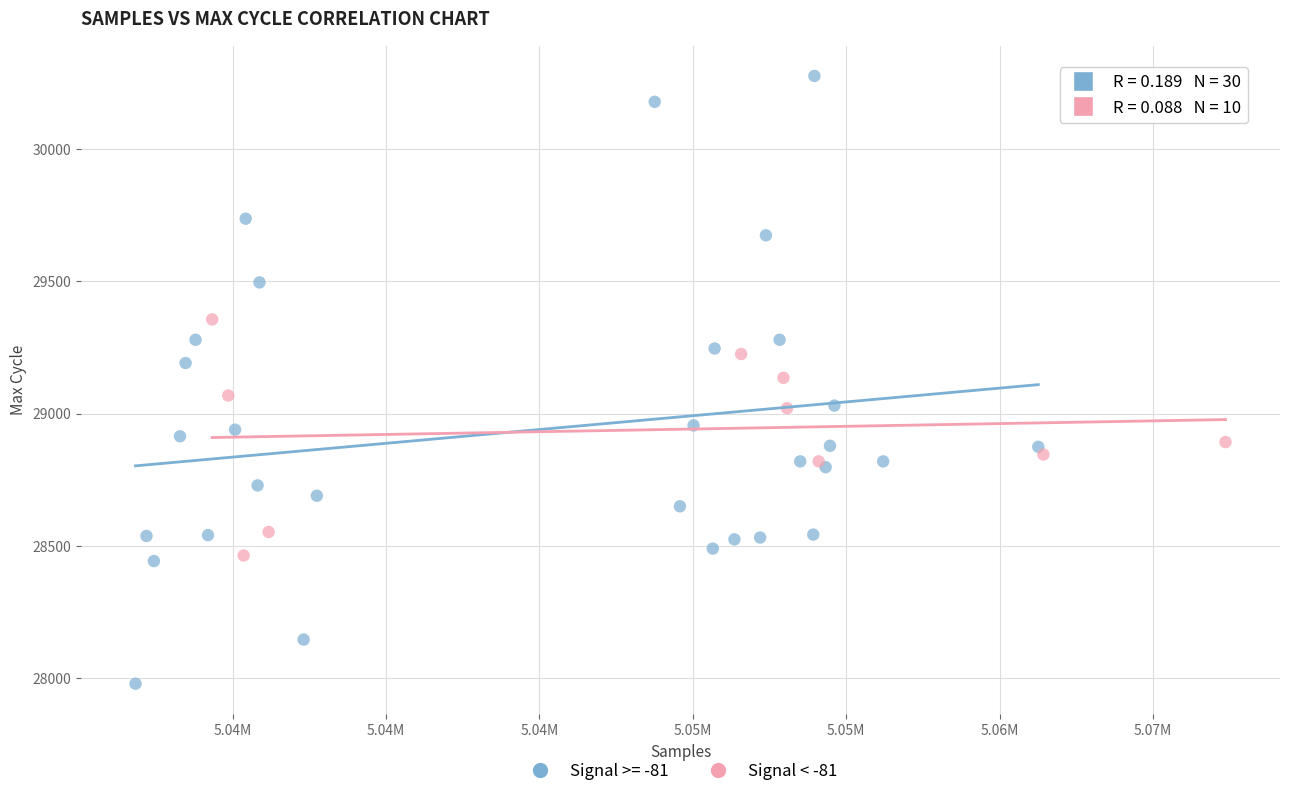

Which series contains the highest Y value?

Signal >= -81